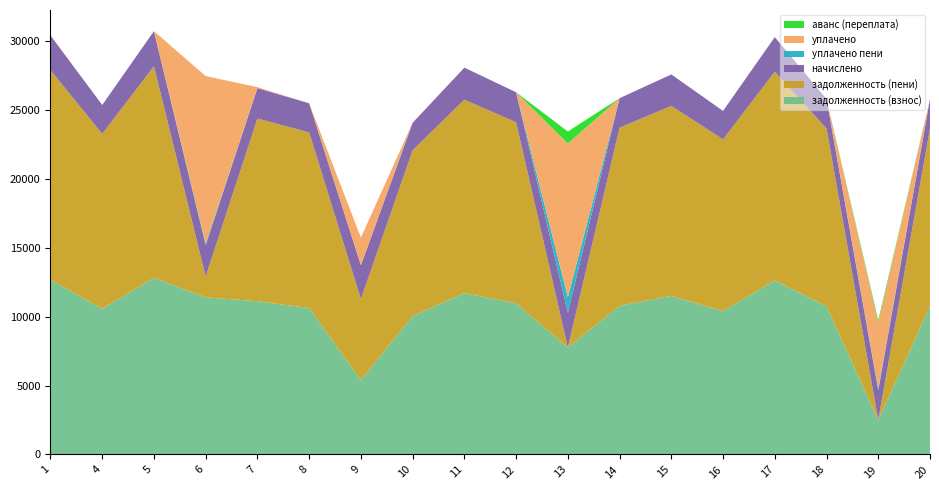

Reading left to right, list all the values displayed in this chart.

задолженность (взнос): 1=12685.9	4=10580.2	5=12814.3	6=11401.9	7=11119.4	8=10631.5	9=5403.4	10=10040.9	11=11710.1	12=10965.4	13=7761.6	14=10785.6	15=11504.6	16=10400.4	17=12634.6	18=10759.9	19=2495.8	20=10759.9
задолженность (пени): 1=15206.8	4=12682.6	5=15360.7	6=1510.5	7=13259.4	8=12744.2	9=5868.2	10=12036.2	11=14037.0	12=13144.4	13=0.0	14=12928.9	15=13790.8	16=12467.2	17=15145.2	18=12898.0	19=0.0	20=12898.0
начислено: 1=2520.9	4=2102.4	5=2546.4	6=2265.8	7=2209.6	8=2112.7	9=2464.7	10=1995.3	11=2326.9	12=2179.0	13=2531.1	14=2143.3	15=2286.2	16=2066.8	17=2510.6	18=2138.1	19=2148.4	20=2138.1
уплачено пени: 1=0.0	4=0.0	5=0.0	6=127.9	7=0.0	8=0.0	9=0.0	10=0.0	11=0.0	12=0.0	13=1121.1	14=0.0	15=0.0	16=0.0	17=0.0	18=0.0	19=122.7	20=0.0
уплачено: 1=0.0	4=0.0	5=0.0	6=12157.2	7=69.6	8=0.0	9=2000.0	10=0.0	11=0.0	12=0.0	13=11159.0	14=0.0	15=0.0	16=0.0	17=0.0	18=0.0	19=4812.6	20=0.0
аванс (переплата): 1=0.0	4=0.0	5=0.0	6=0.0	7=0.0	8=0.0	9=0.0	10=0.0	11=0.0	12=0.0	13=866.3	14=0.0	15=0.0	16=0.0	17=0.0	18=0.0	19=168.5	20=0.0